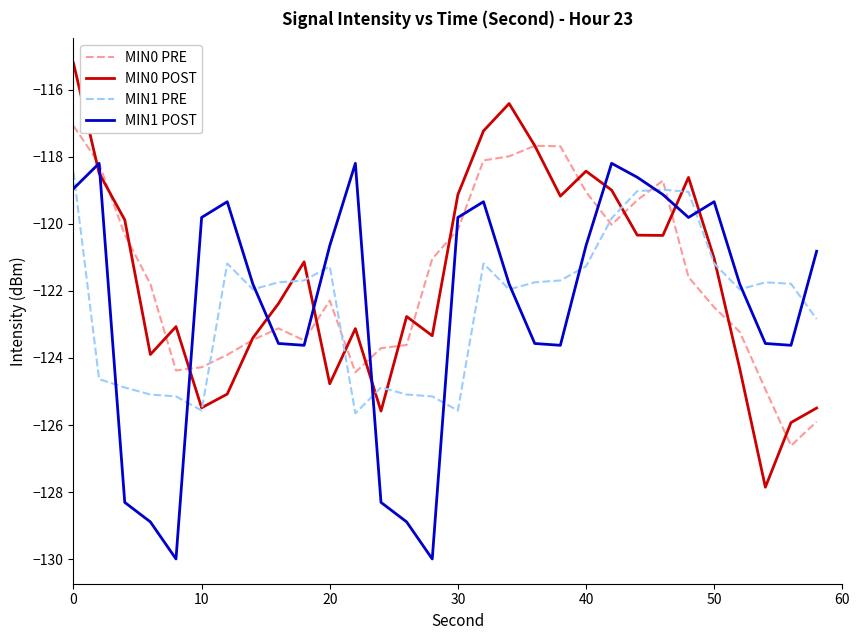

What is the maximum value for MIN1 POST?

-118.2